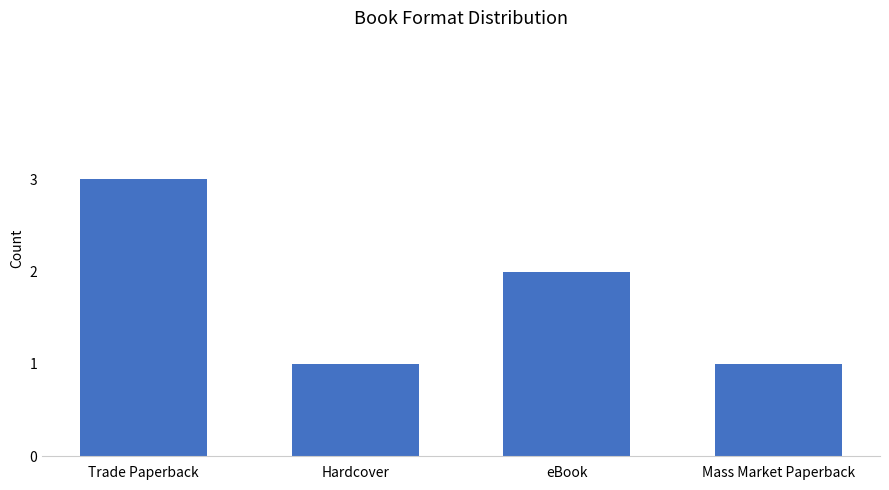

The value at eBook is 2. True or false?

True